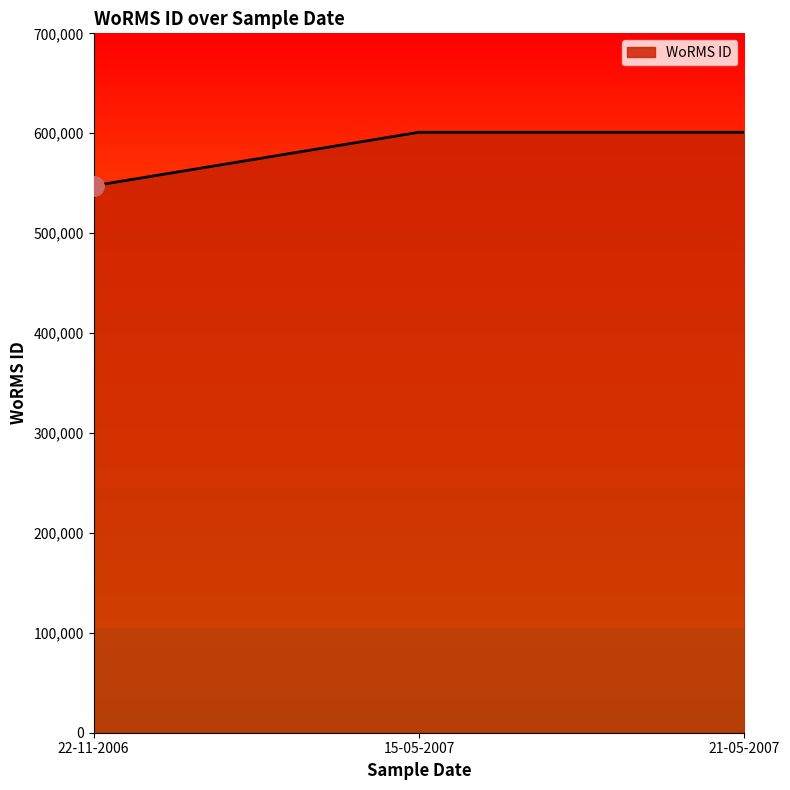

Is it true that the value at 22-11-2006 is 131911?

False